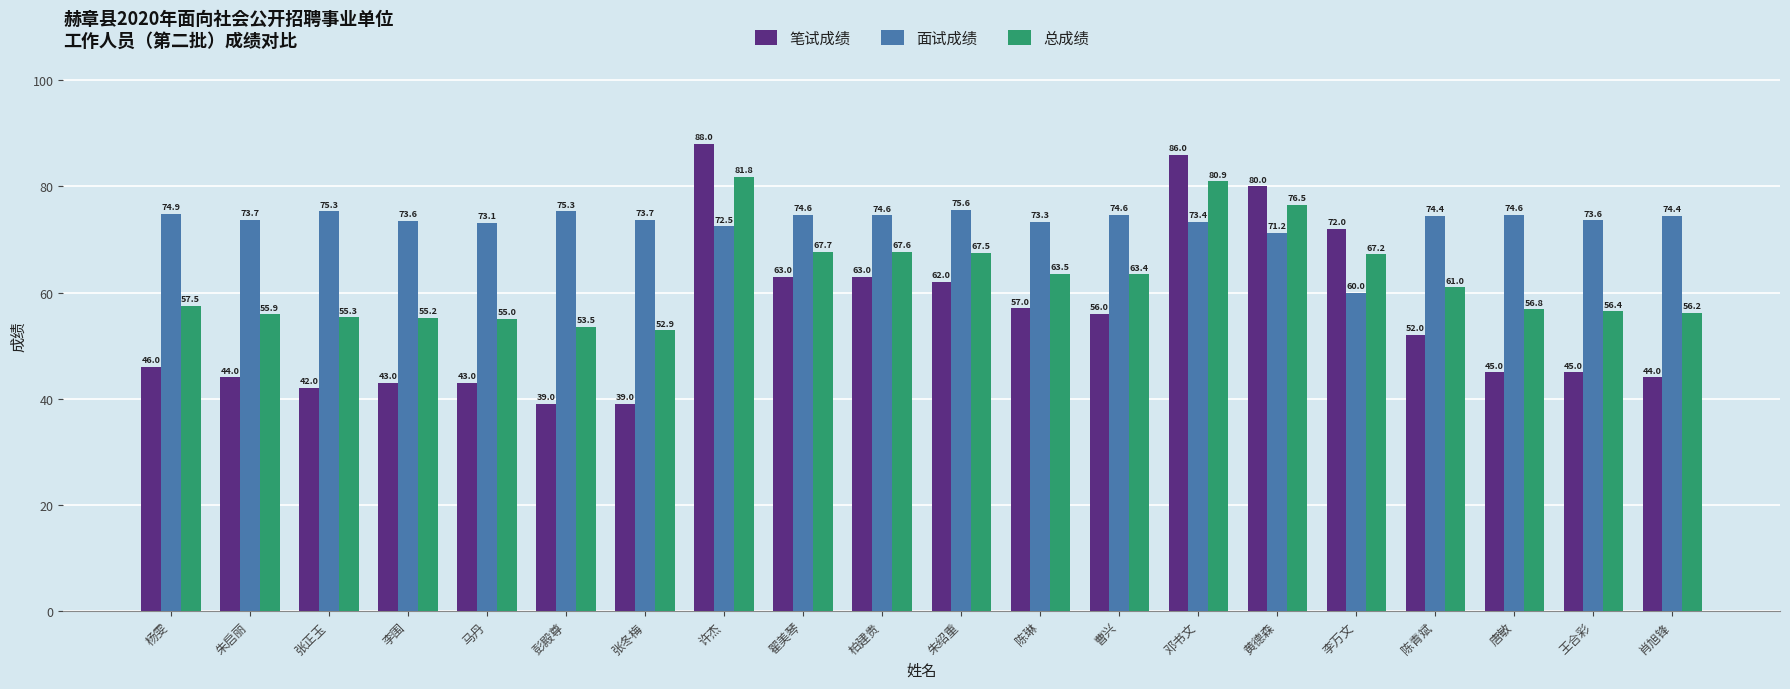

What is the label of the 4th bar from the left?

李围